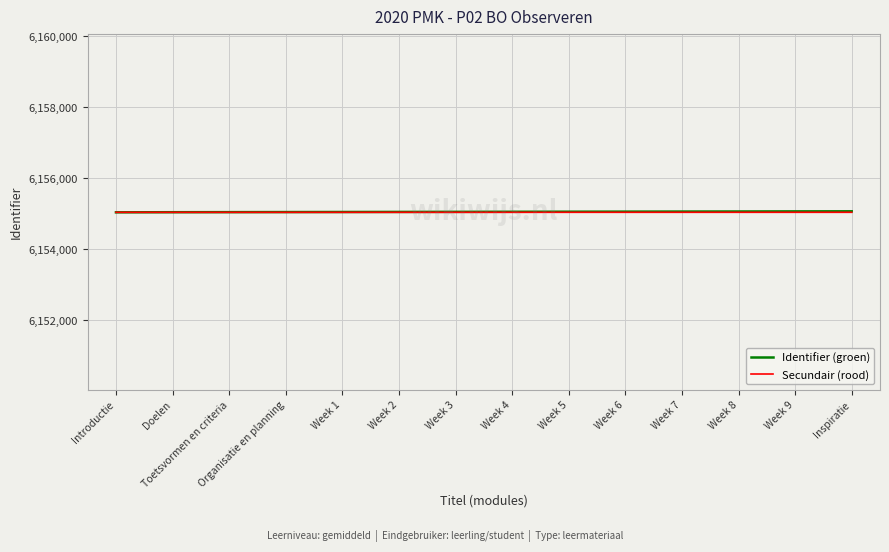

The value of Identifier (groen) at Organisatie en planning is 10433109.8. True or false?

False